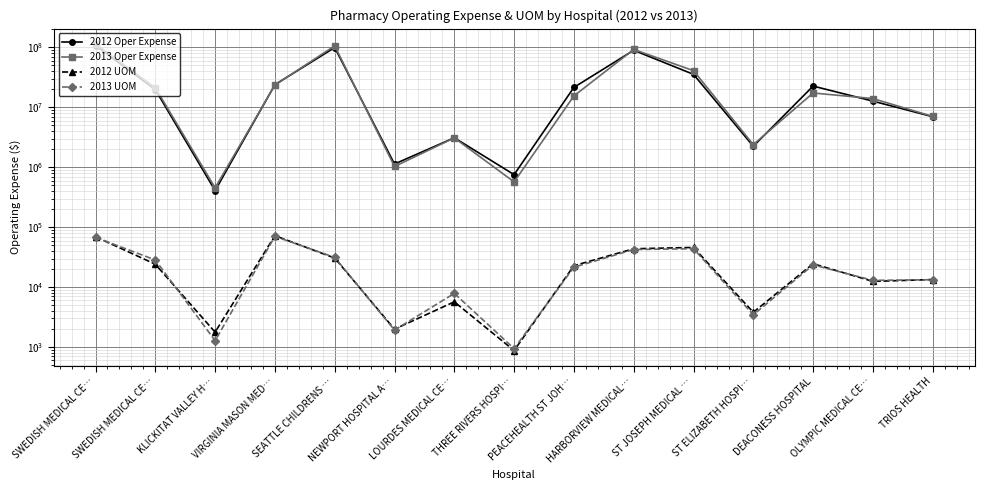

Reading left to right, what are all the values shown in this chart?

2012 Oper Expense: SWEDISH MEDICAL CE…=107373506	SWEDISH MEDICAL CE…=19769881	KLICKITAT VALLEY H…=408036	VIRGINIA MASON MED…=23888781	SEATTLE CHILDRENS …=99419347	NEWPORT HOSPITAL A…=1133614	LOURDES MEDICAL CE…=3105759	THREE RIVERS HOSPI…=753695	PEACEHEALTH ST JOH…=21521279	HARBORVIEW MEDICAL…=89581980	ST JOSEPH MEDICAL …=35495861	ST ELIZABETH HOSPI…=2239389	DEACONESS HOSPITAL=22629507	OLYMPIC MEDICAL CE…=12697660	TRIOS HEALTH=6976841
2013 Oper Expense: SWEDISH MEDICAL CE…=114259035	SWEDISH MEDICAL CE…=21213026	KLICKITAT VALLEY H…=454546	VIRGINIA MASON MED…=23512827	SEATTLE CHILDRENS …=106114772	NEWPORT HOSPITAL A…=1030779	LOURDES MEDICAL CE…=3092101	THREE RIVERS HOSPI…=570043	PEACEHEALTH ST JOH…=15494108	HARBORVIEW MEDICAL…=92427138	ST JOSEPH MEDICAL …=40899362	ST ELIZABETH HOSPI…=2389759	DEACONESS HOSPITAL=17360735	OLYMPIC MEDICAL CE…=14002302	TRIOS HEALTH=7059669
2012 UOM: SWEDISH MEDICAL CE…=69385	SWEDISH MEDICAL CE…=24129	KLICKITAT VALLEY H…=1777	VIRGINIA MASON MED…=72231	SEATTLE CHILDRENS …=30610	NEWPORT HOSPITAL A…=1991	LOURDES MEDICAL CE…=5695	THREE RIVERS HOSPI…=875	PEACEHEALTH ST JOH…=22828	HARBORVIEW MEDICAL…=43704	ST JOSEPH MEDICAL …=45992	ST ELIZABETH HOSPI…=3807	DEACONESS HOSPITAL=24589	OLYMPIC MEDICAL CE…=12477	TRIOS HEALTH=13397
2013 UOM: SWEDISH MEDICAL CE…=67759	SWEDISH MEDICAL CE…=28415	KLICKITAT VALLEY H…=1281	VIRGINIA MASON MED…=70317	SEATTLE CHILDRENS …=31340	NEWPORT HOSPITAL A…=1924	LOURDES MEDICAL CE…=7861	THREE RIVERS HOSPI…=943	PEACEHEALTH ST JOH…=21531	HARBORVIEW MEDICAL…=42448	ST JOSEPH MEDICAL …=43782	ST ELIZABETH HOSPI…=3457	DEACONESS HOSPITAL=23505	OLYMPIC MEDICAL CE…=12980	TRIOS HEALTH=13307